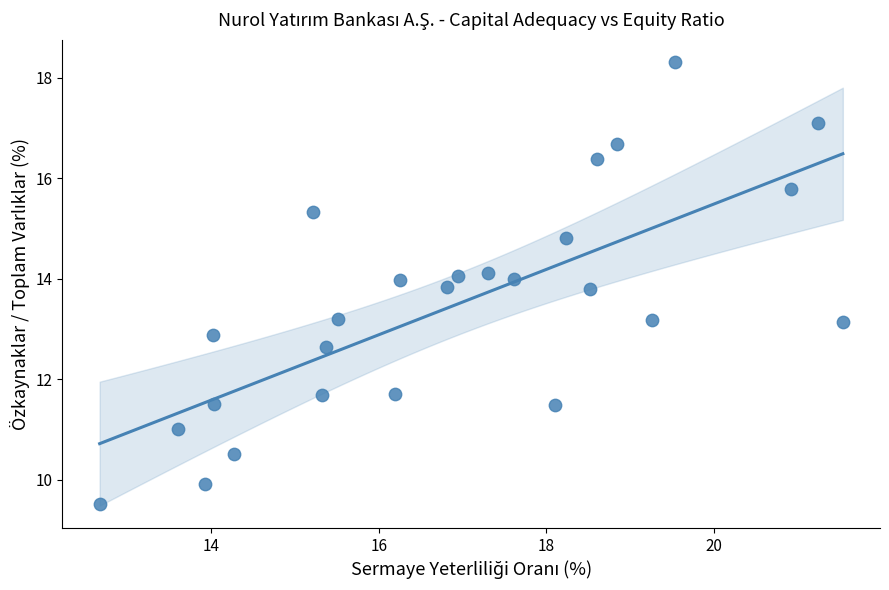

What is the range of X values (max minus min)?

8.9